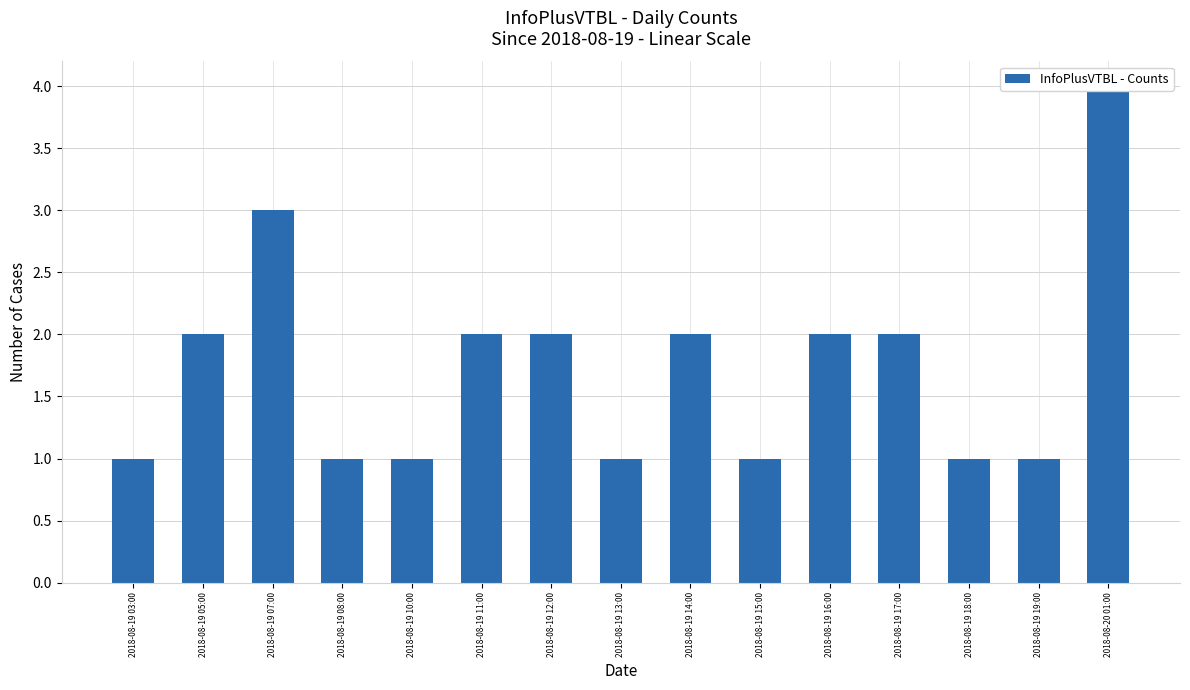

How many data points are above 2?

2